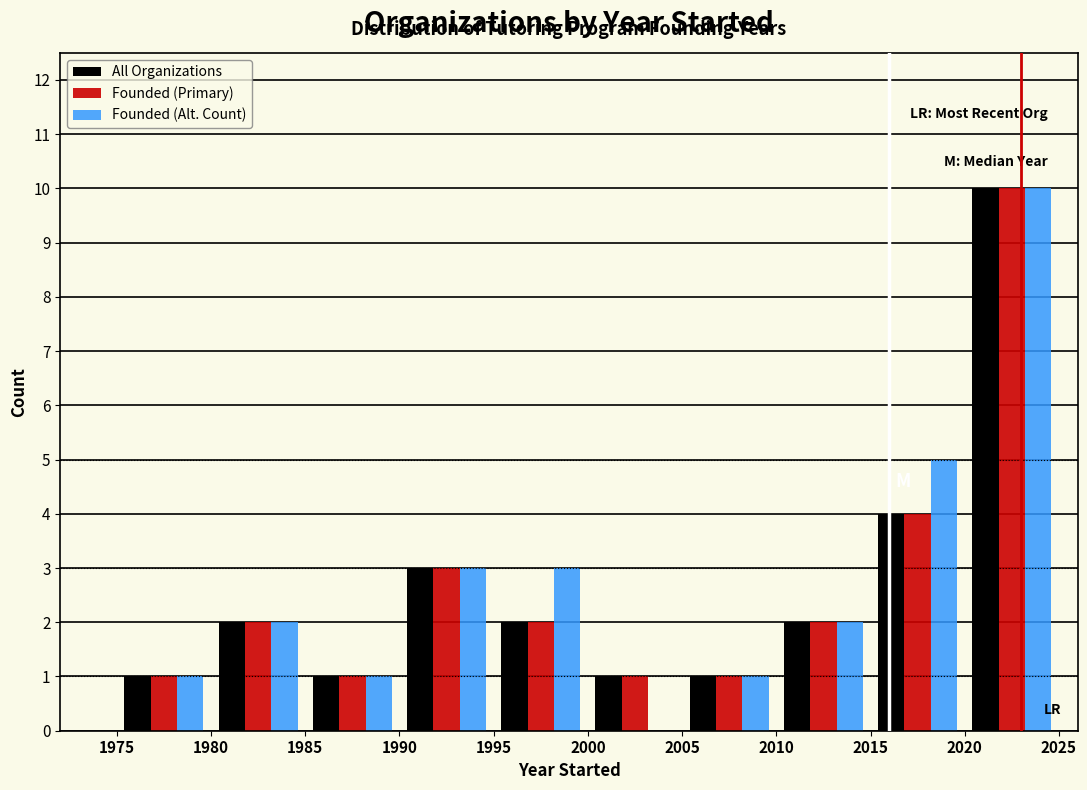

Reading left to right, list every range on the x-axis with the height of the bar of each series over it. The values are not printed on the chart, so give them approximately, as read against the axis.

1975 to 1980: All Organizations=1	Founded (Primary)=1	Founded (Alt. Count)=1
1980 to 1985: All Organizations=2	Founded (Primary)=2	Founded (Alt. Count)=2
1985 to 1990: All Organizations=1	Founded (Primary)=1	Founded (Alt. Count)=1
1990 to 1995: All Organizations=3	Founded (Primary)=3	Founded (Alt. Count)=3
1995 to 2000: All Organizations=2	Founded (Primary)=2	Founded (Alt. Count)=3
2000 to 2005: All Organizations=1	Founded (Primary)=1	Founded (Alt. Count)=0
2005 to 2010: All Organizations=1	Founded (Primary)=1	Founded (Alt. Count)=1
2010 to 2015: All Organizations=2	Founded (Primary)=2	Founded (Alt. Count)=2
2015 to 2020: All Organizations=4	Founded (Primary)=4	Founded (Alt. Count)=5
2020 to 2025: All Organizations=10	Founded (Primary)=10	Founded (Alt. Count)=10